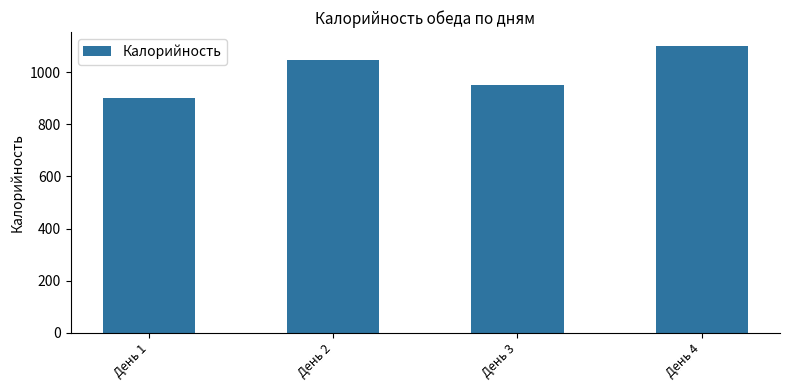

What is the sum of the values at День 2 and День 1?

1952